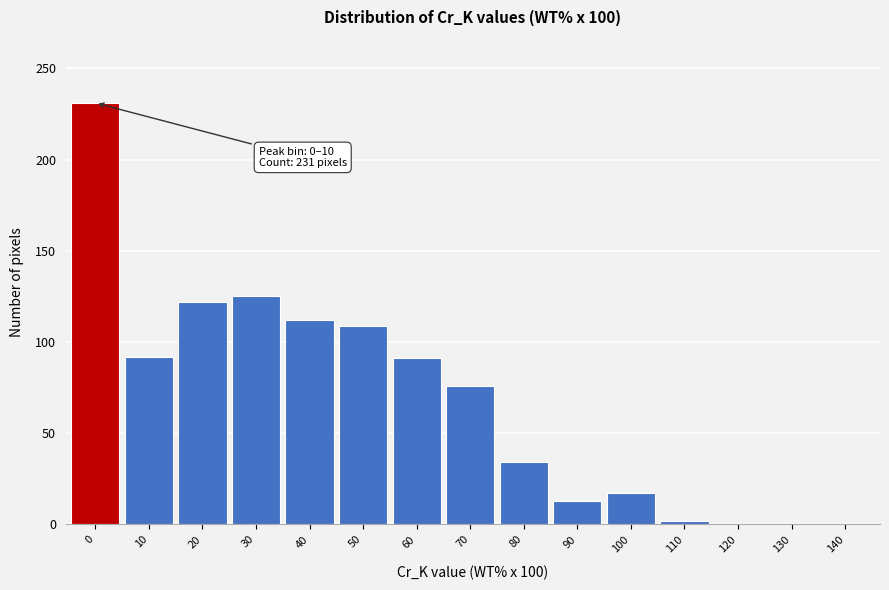

What is the sum of all values?

1024